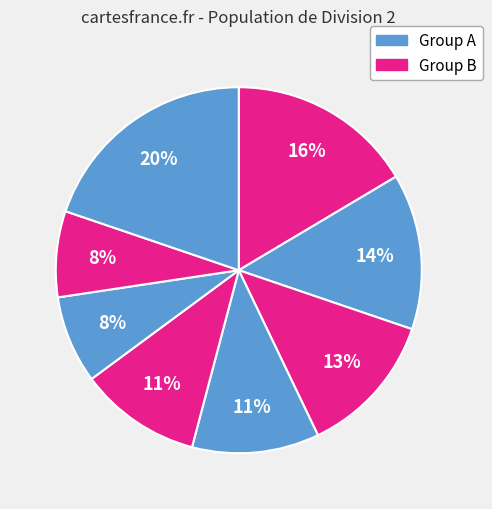

Count the number of slices in the pie.

8